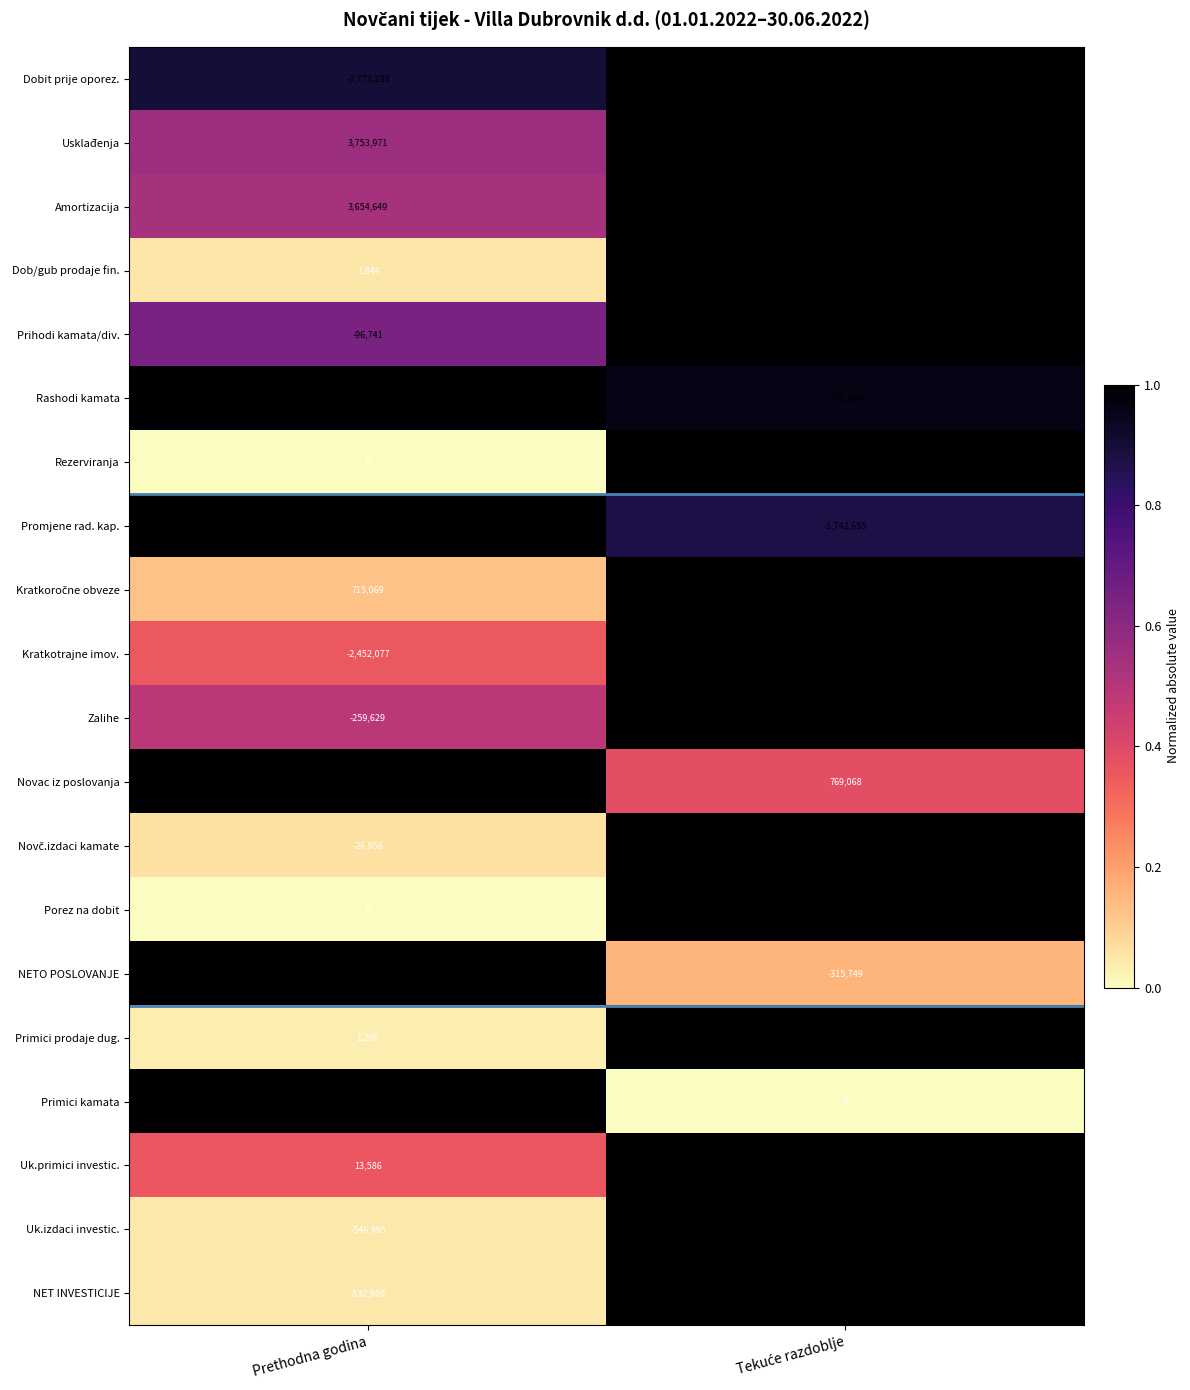

Which category has the highest value in the Primici kamata series?

Prethodna godina